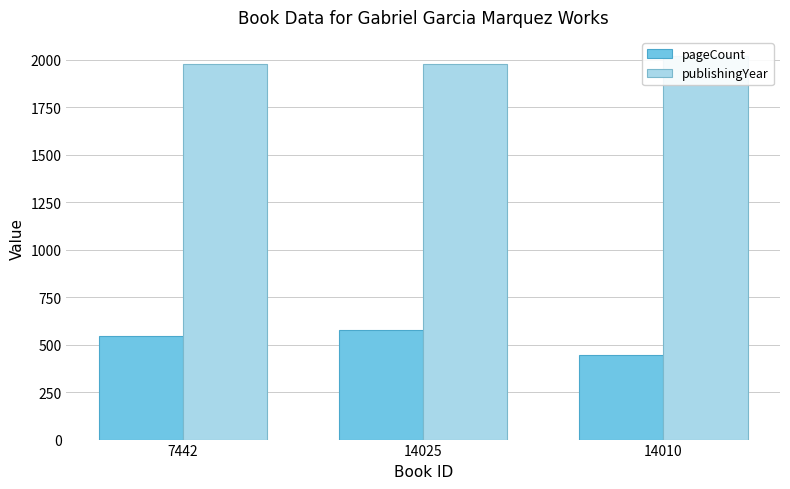

What are all the series names shown in the legend?

pageCount, publishingYear